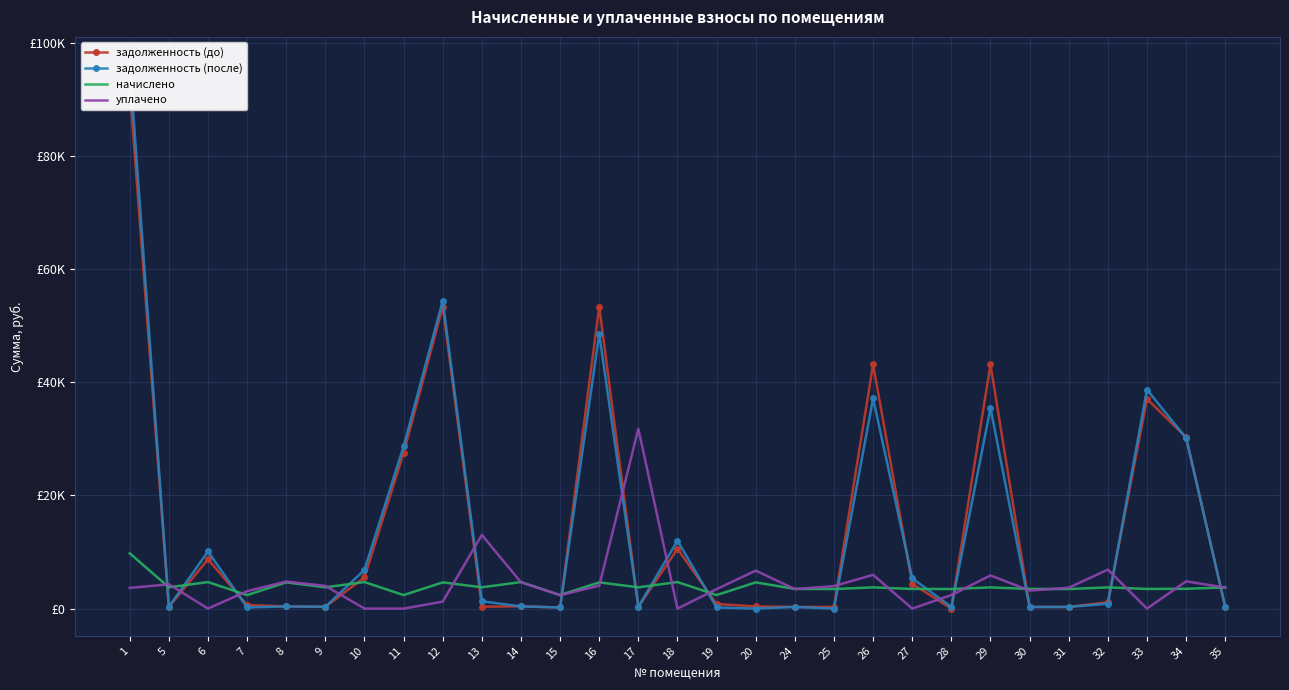

How many positive values does the уплачено series have?

23